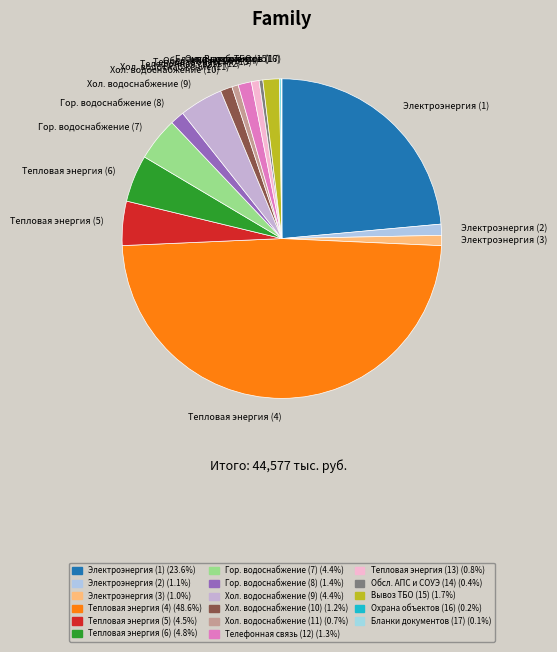

Which category has the biggest portion of the pie?

Тепловая энергия (4)